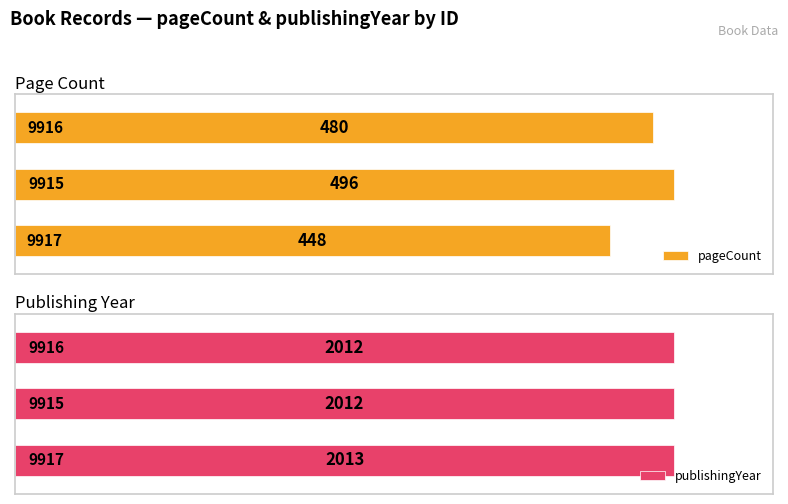

True or false: pageCount has a value of 496 at 1.

True